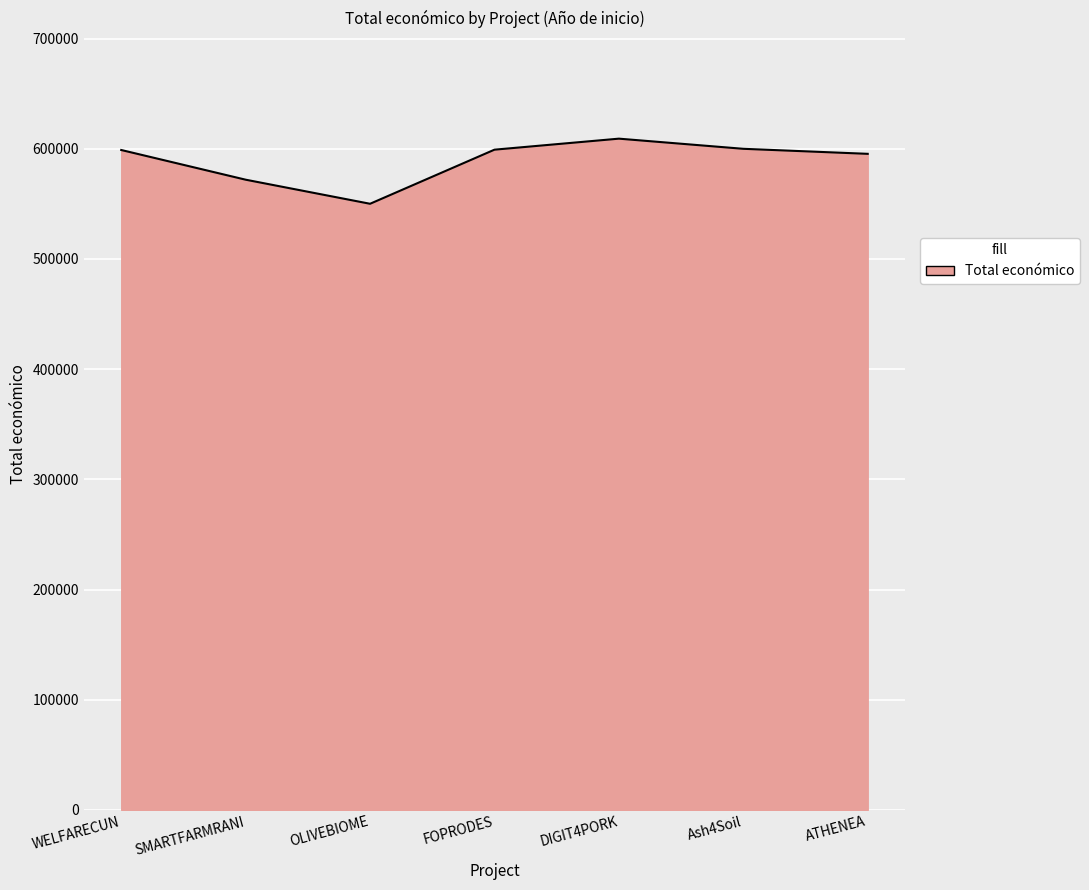

Where is the first local maximum?

DIGIT4PORK